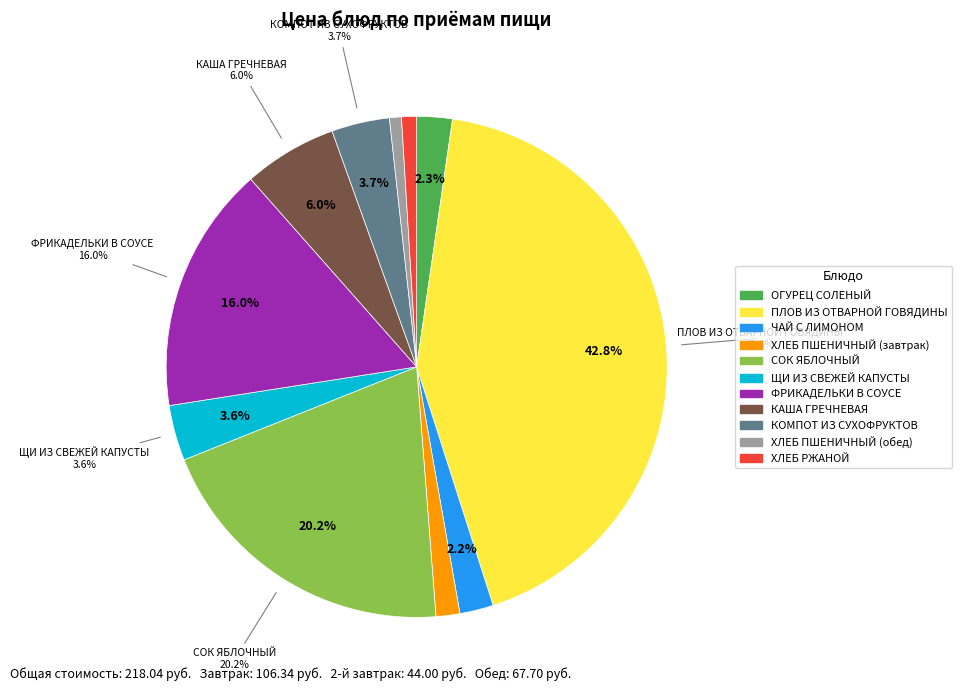

Does any single category account for the majority?

No